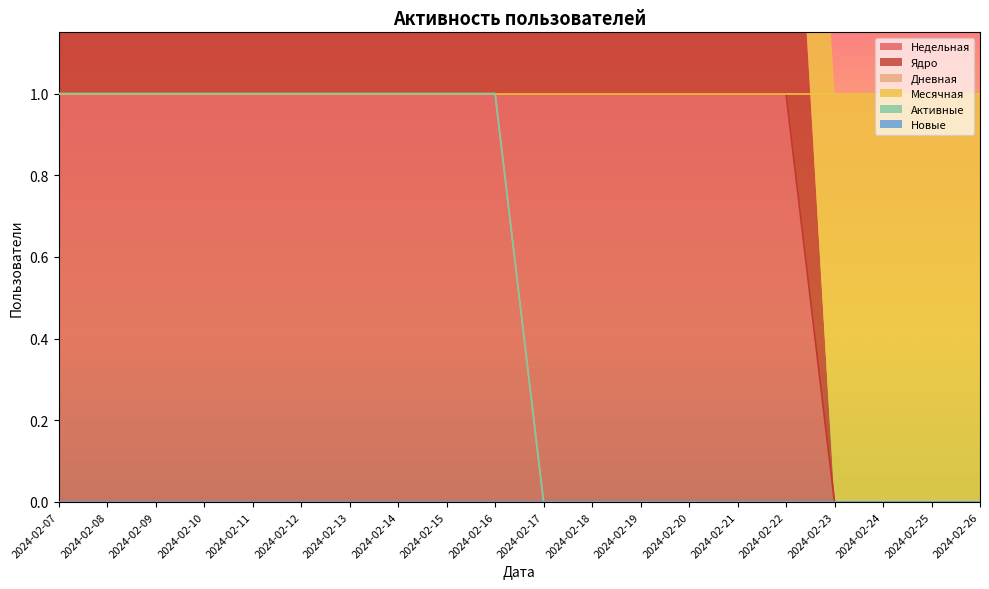

True or false: Дневная and Недельная cross at least once.

False